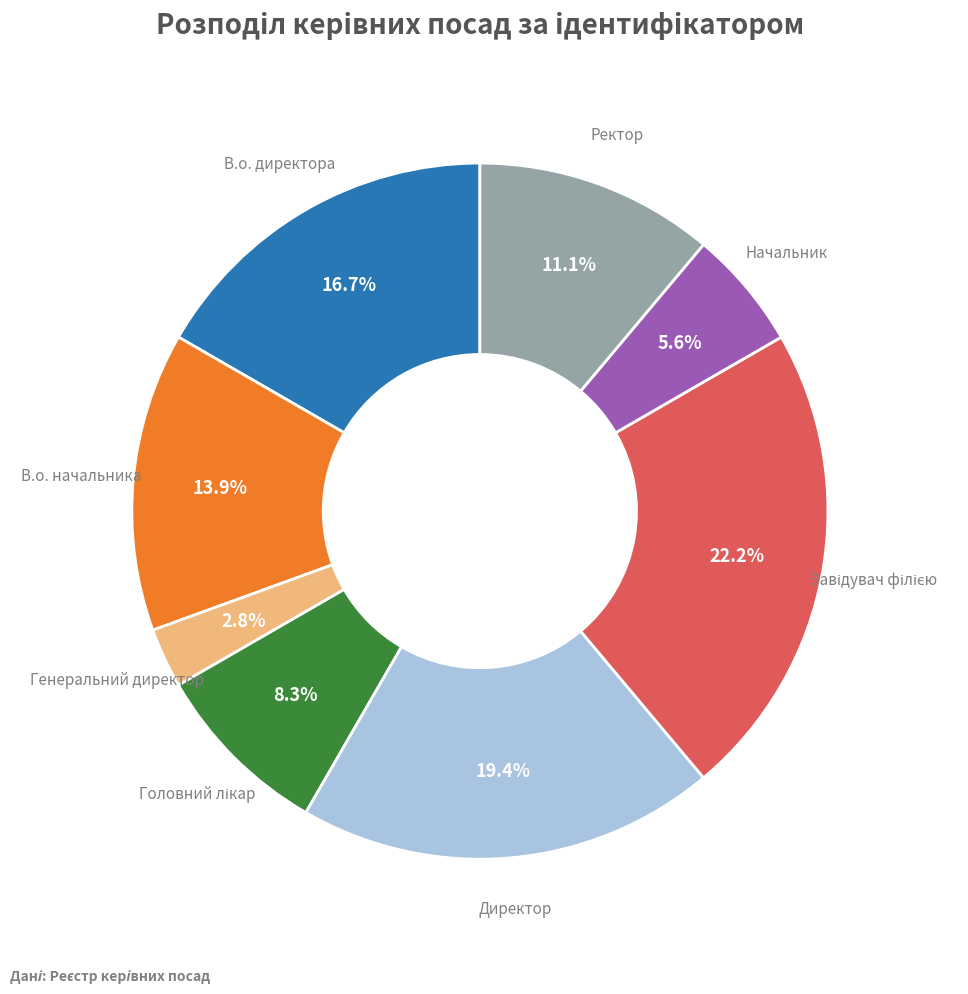

Is it true that Генеральний директор is 3% of the pie?

True